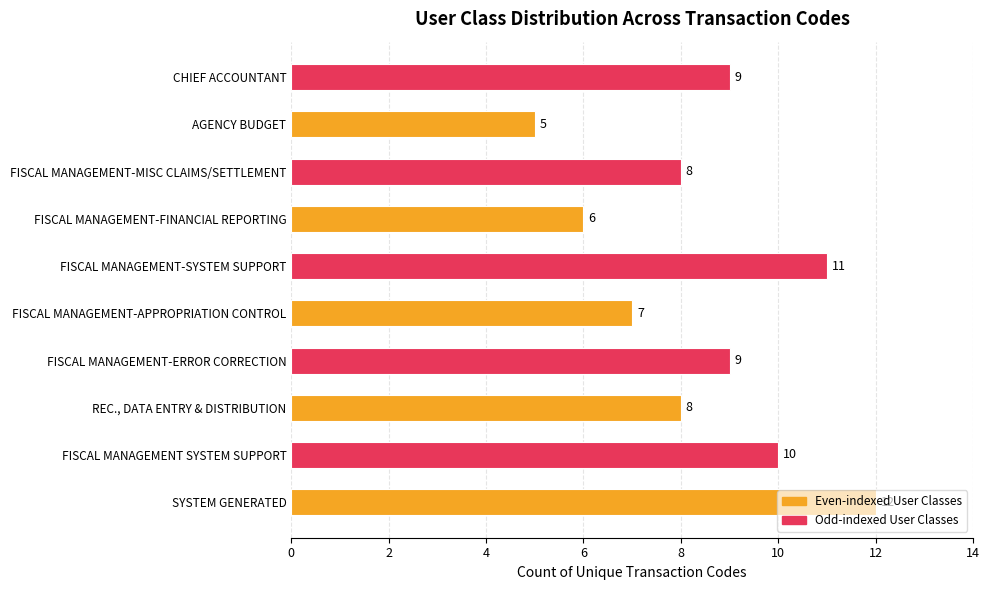

Which label corresponds to the smallest value in the chart?

AGENCY BUDGET